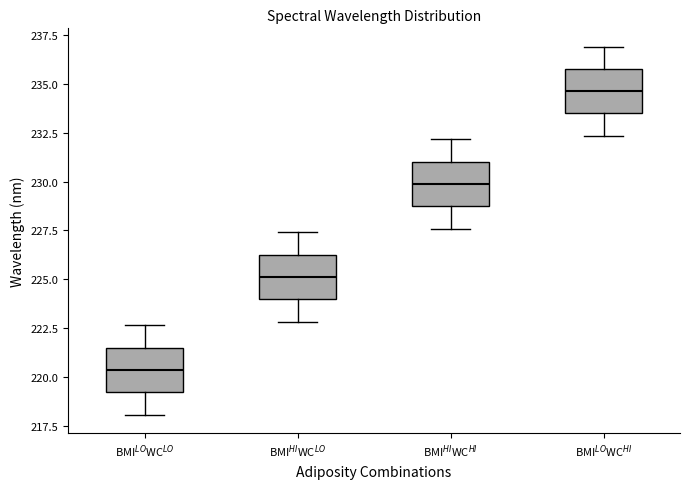

Reading left to right, transcribe this box plot: for each box, give where its median line is, the range the box spans, and where its two whiskers end, as read against the y-axis. The values are not printed on the chart, so give them approximately, as read against the axis.

BMI$^{LO}$WC$^{LO}$: median 220.5, box 219.0 to 221.5, whiskers 218.0 to 222.5
BMI$^{HI}$WC$^{LO}$: median 225.0, box 224.0 to 226.5, whiskers 223.0 to 227.5
BMI$^{HI}$WC$^{HI}$: median 230.0, box 228.5 to 231.0, whiskers 227.5 to 232.0
BMI$^{LO}$WC$^{HI}$: median 234.5, box 233.5 to 236.0, whiskers 232.5 to 237.0